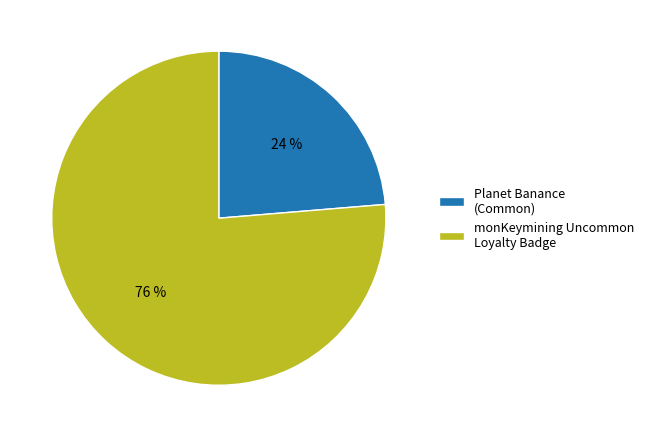

Which slice is the largest?

monKeymining Uncommon Loyalty Badge